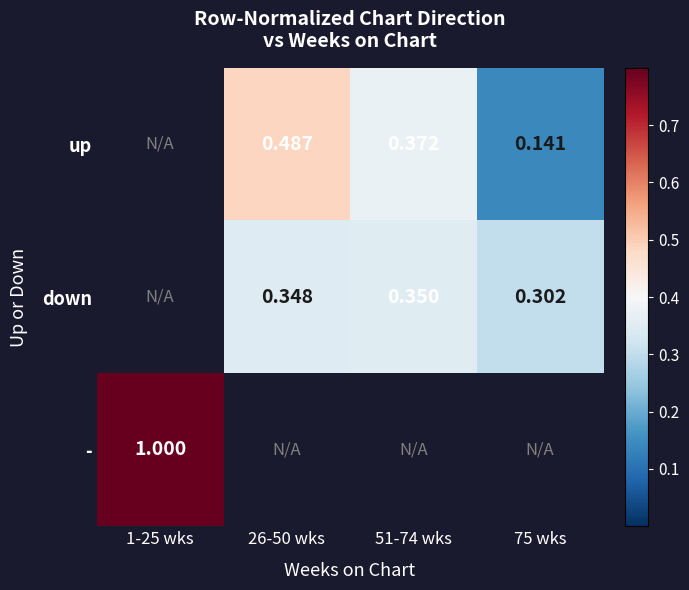

Is the value of up at 26-50 wks greater than the value of down at 75 wks?

Yes